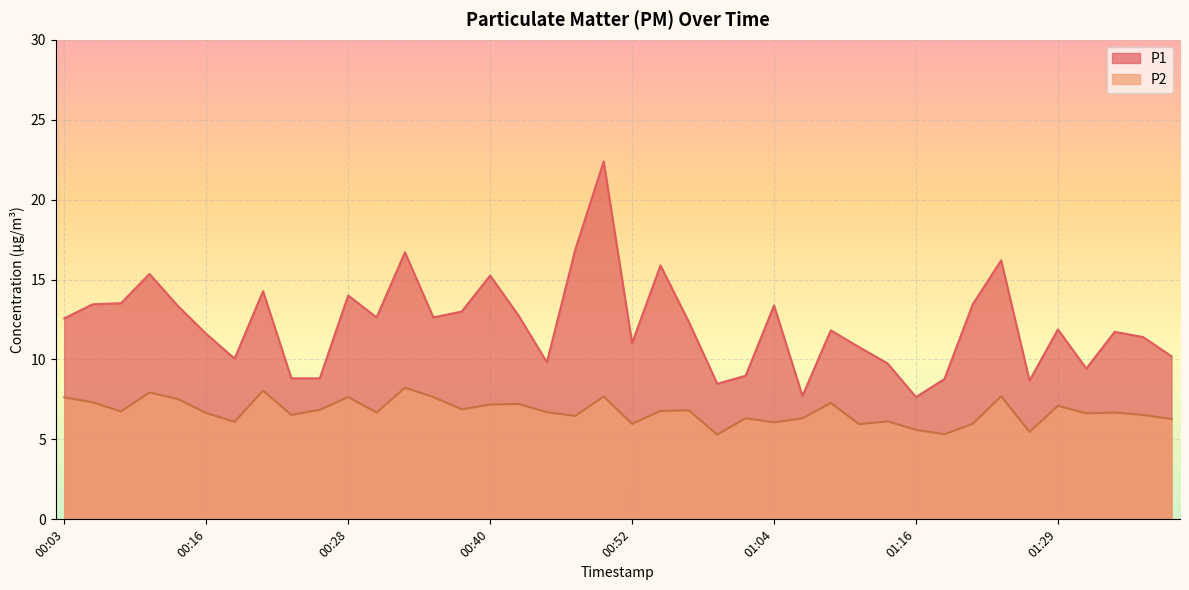

Rank the series by their average value, from lowest to highest.

P2, P1